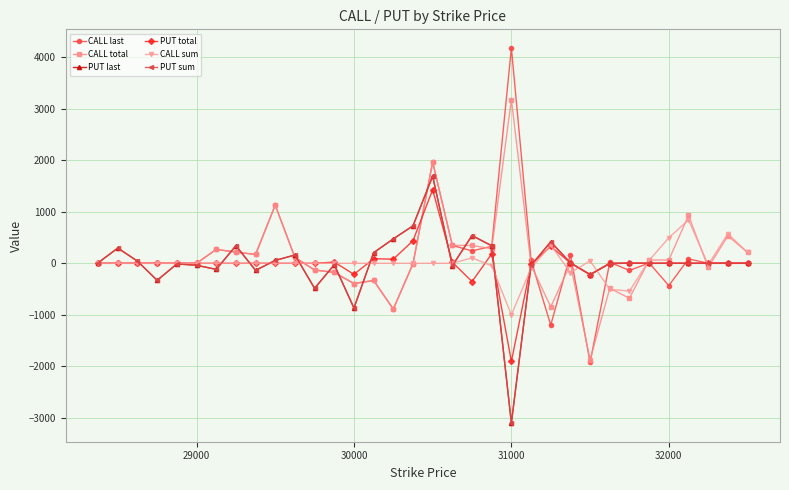

True or false: CALL sum has a value of 0 at 29000.

True